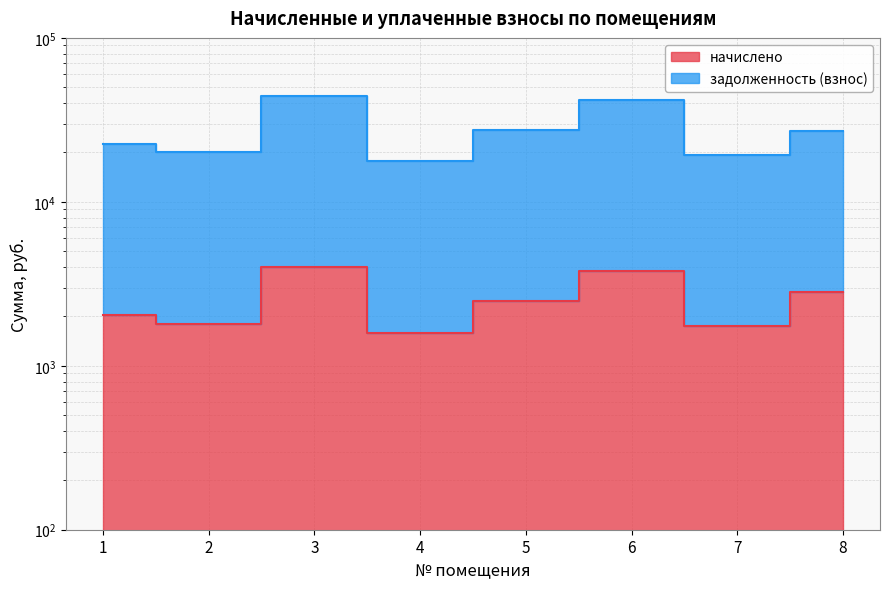

What is the average value of the начислено series?

2526.7